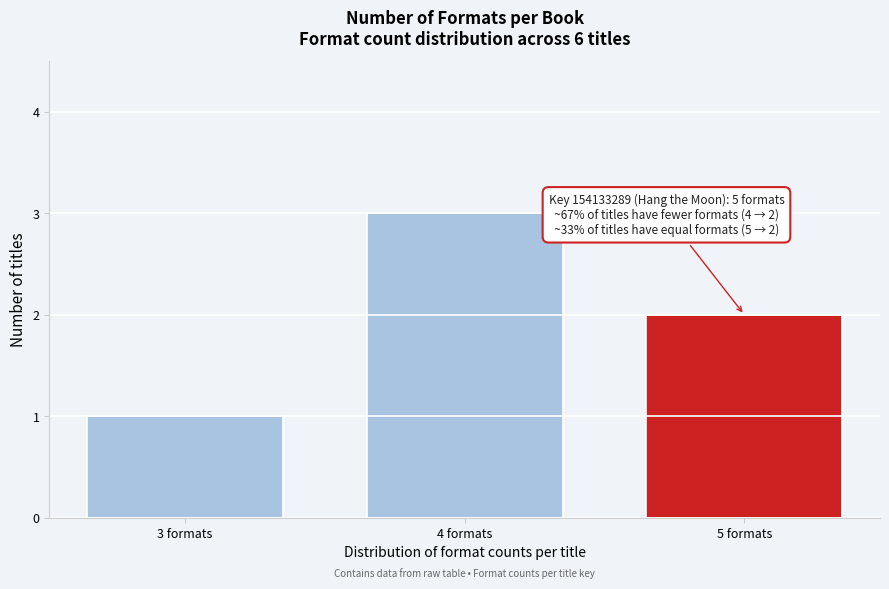

Over which range of the x-axis is the bar tallest?

3.5 to 4.5